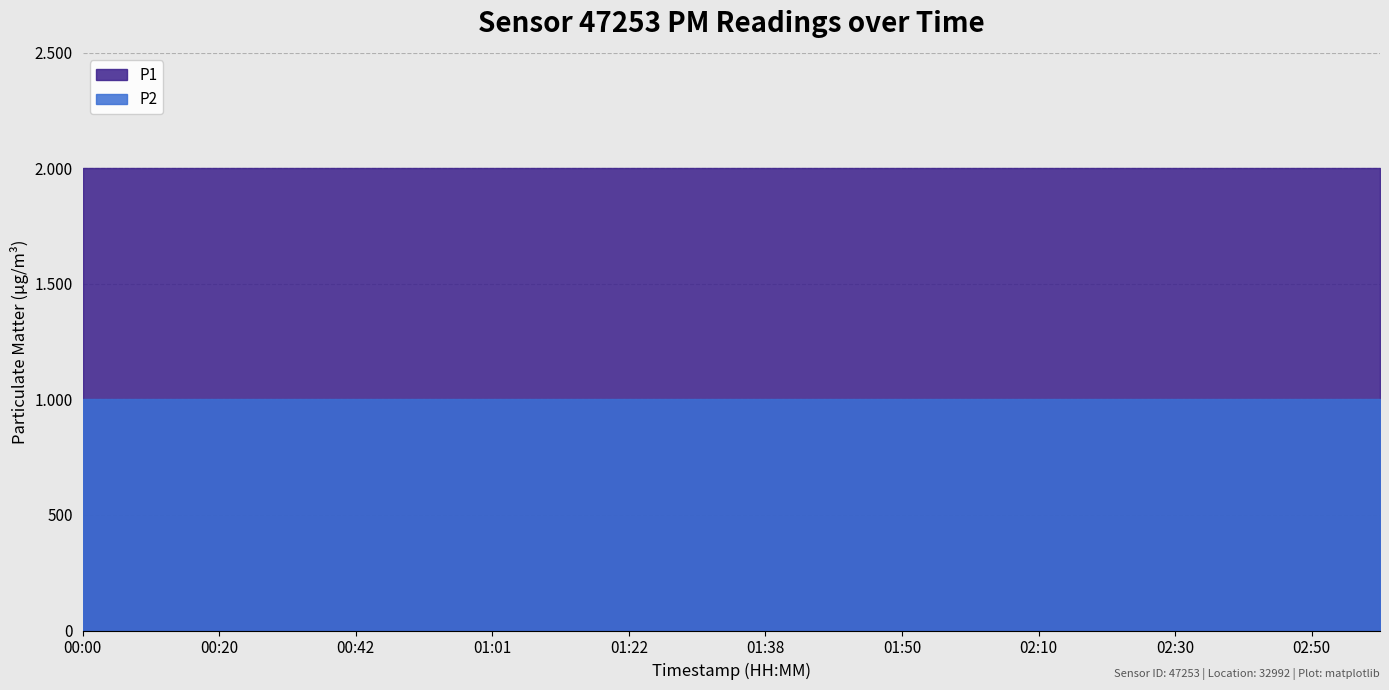

Is the value of P2 at 02:40 greater than the value of P1 at 00:42?

No